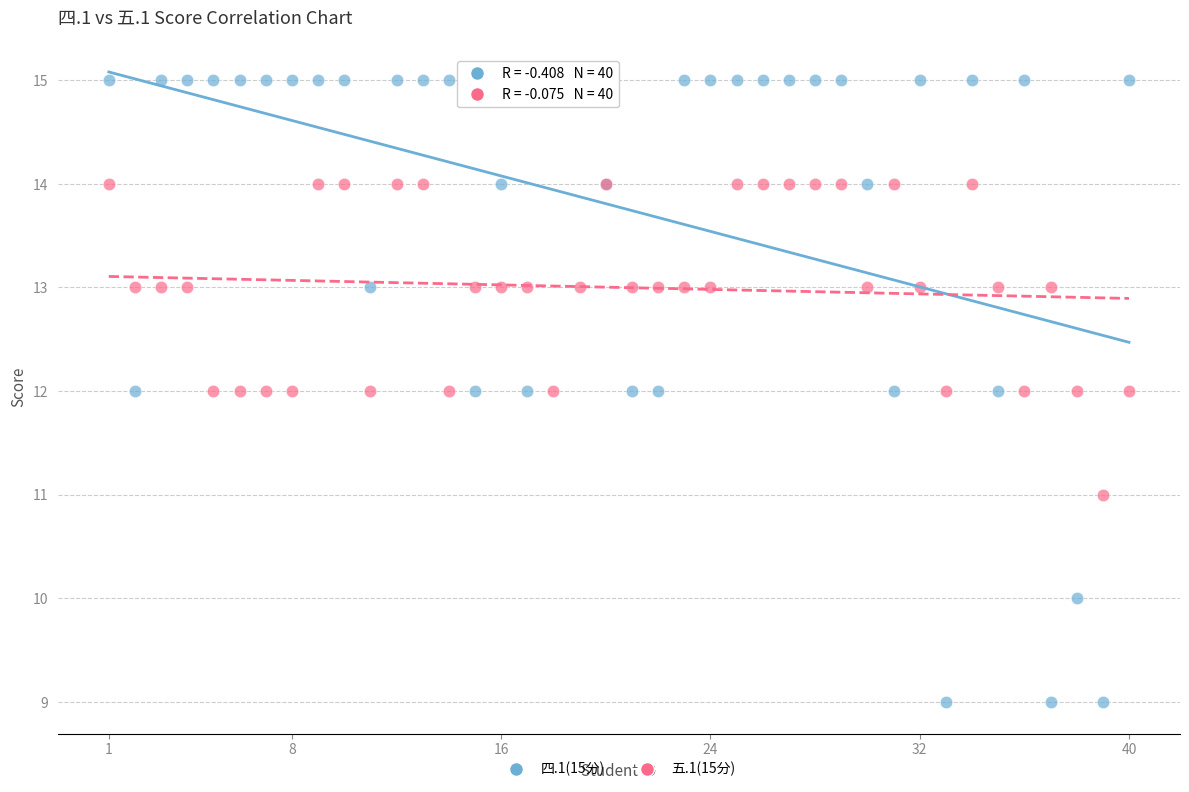

Which series has the largest Y range (max minus min)?

四.1(15分)